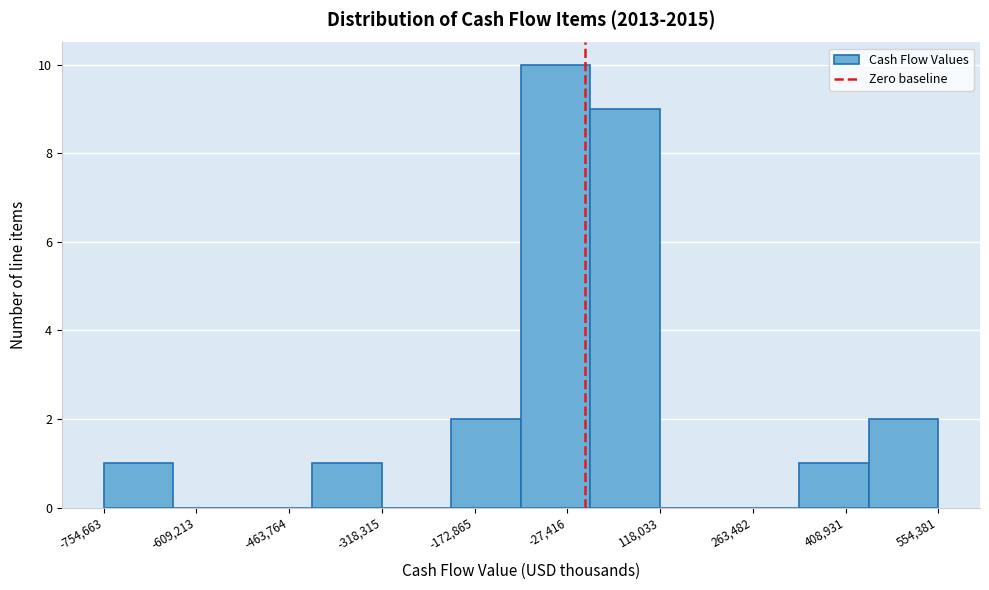

Over which range of the x-axis is the bar tallest?

-100000 to 0